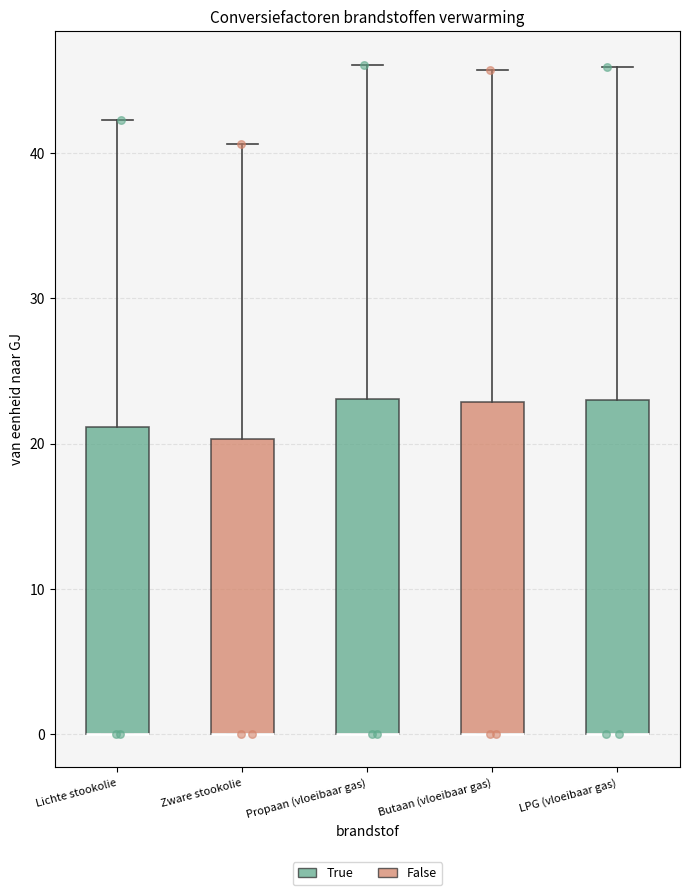

Reading left to right, transcribe this box plot: for each box, give where its median line is, the range the box spans, and where its two whiskers end, as read against the y-axis. The values are not printed on the chart, so give them approximately, as read against the axis.

Lichte stookolie: median 0 (drawn on the box's lower edge), box 0 to 21, whiskers 0 to 42
Zware stookolie: median 0 (drawn on the box's lower edge), box 0 to 20, whiskers 0 to 41
Propaan (vloeibaar gas): median 0 (drawn on the box's lower edge), box 0 to 23, whiskers 0 to 46
Butaan (vloeibaar gas): median 0 (drawn on the box's lower edge), box 0 to 23, whiskers 0 to 46
LPG (vloeibaar gas): median 0 (drawn on the box's lower edge), box 0 to 23, whiskers 0 to 46